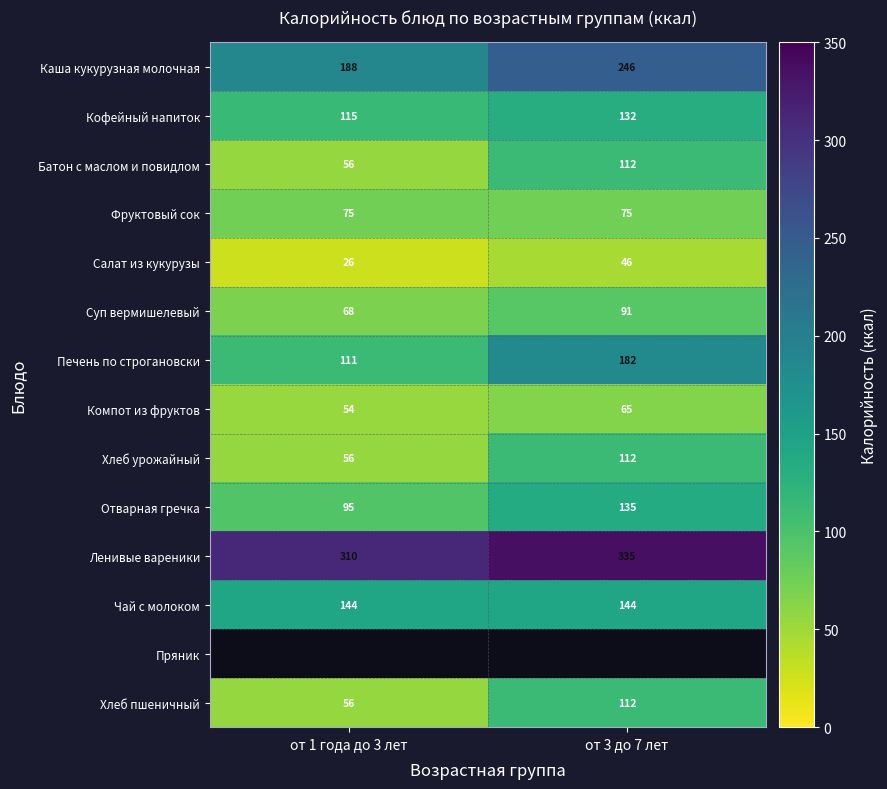

Which has a higher value, от 3 до 7 лет or от 1 года до 3 лет?

от 3 до 7 лет